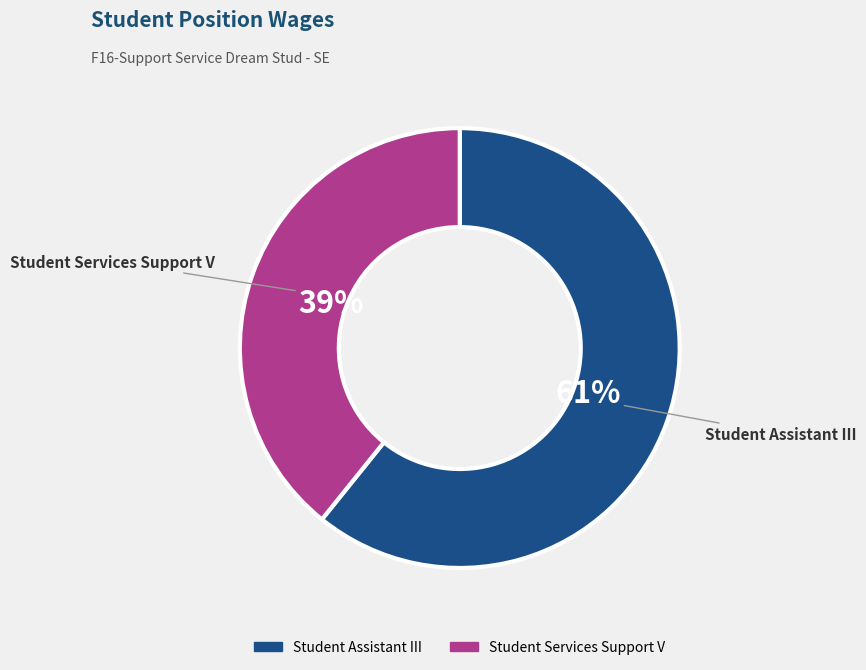

Is Student Services Support V the majority of the pie?

No